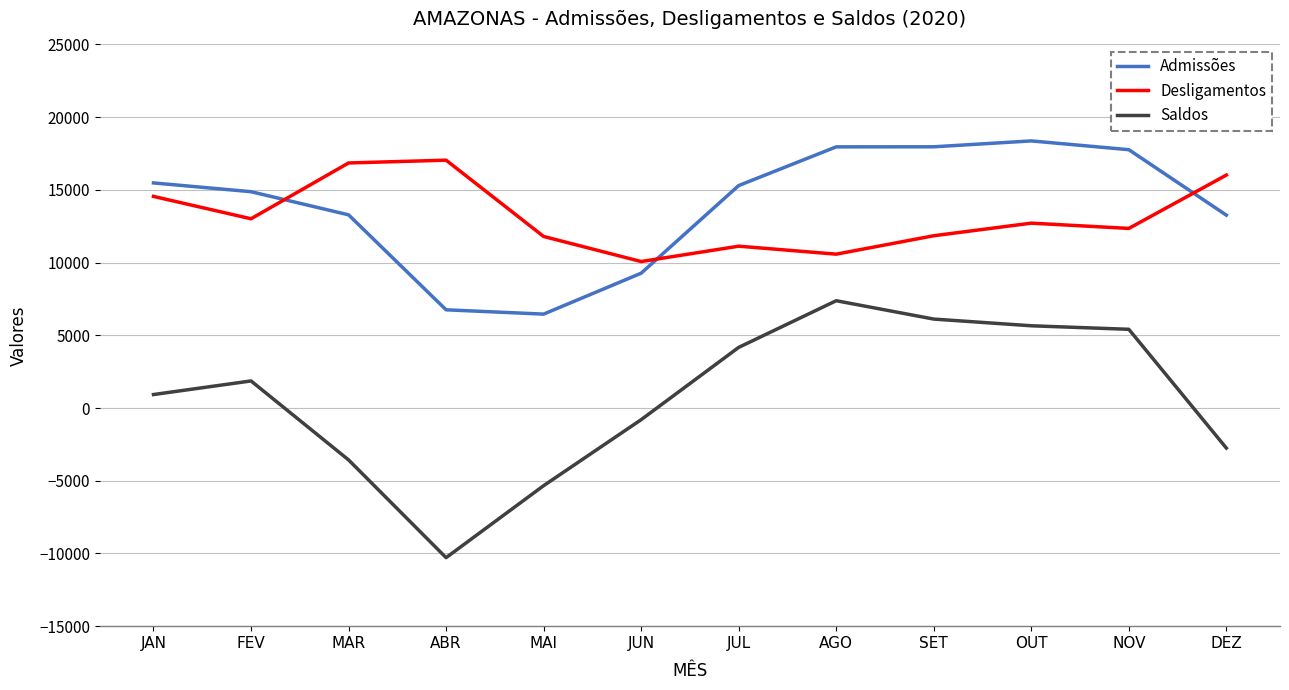

In Desligamentos, how many points are higher than both neighbors (excluding endpoints)?

3